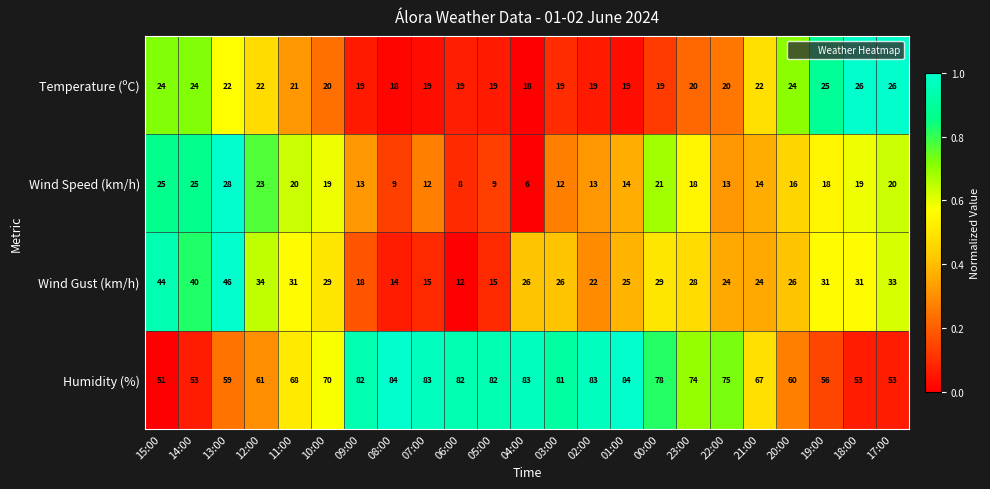

What is the difference between the maximum and second lowest values in the Wind Gust (km/h) series?

32